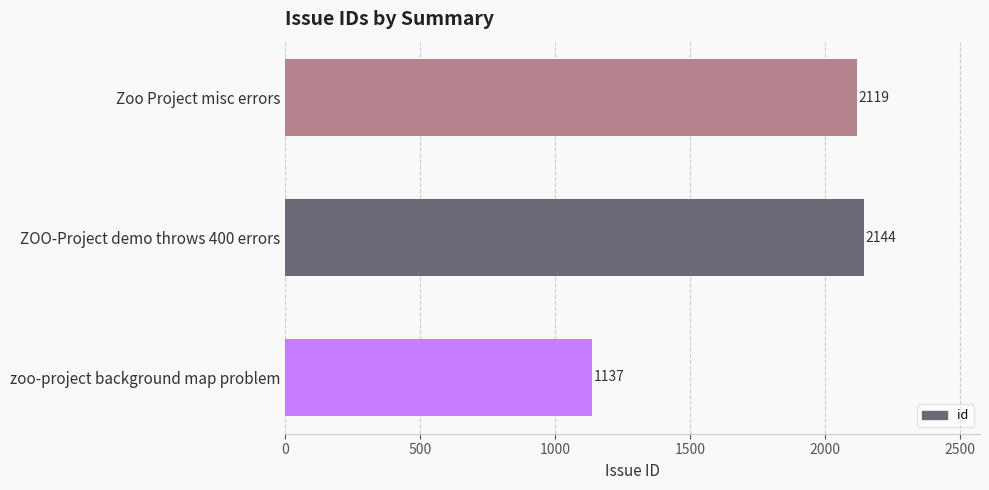

Read the value at Zoo Project misc errors.

2119